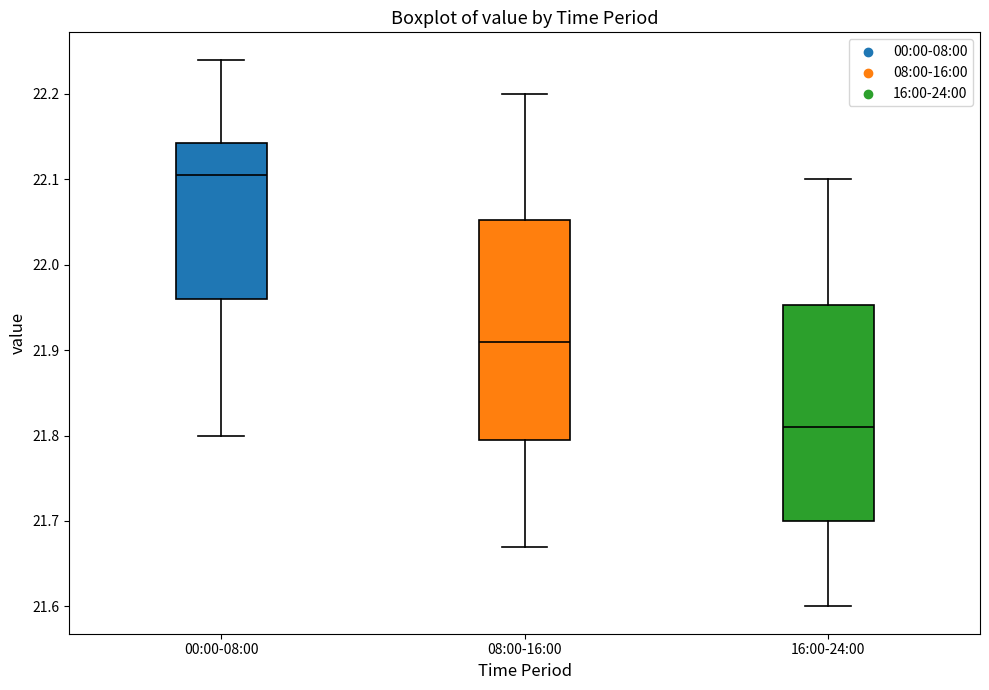

Where does the lower whisker of the box for 16:00-24:00 end on the y-axis? The values are not printed on the chart, so give them approximately, as read against the axis.

21.60